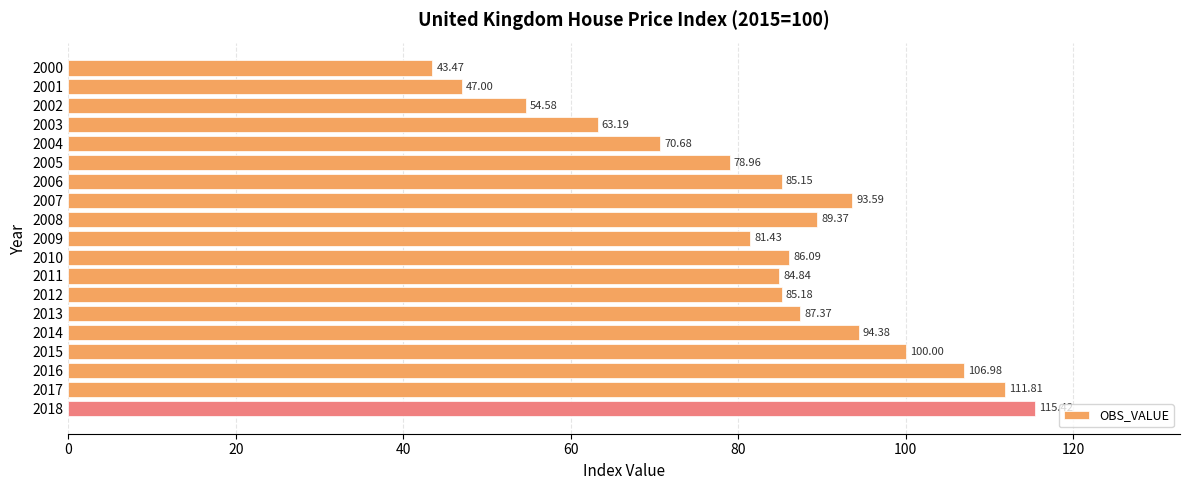

Count the number of data series in this chart.

1